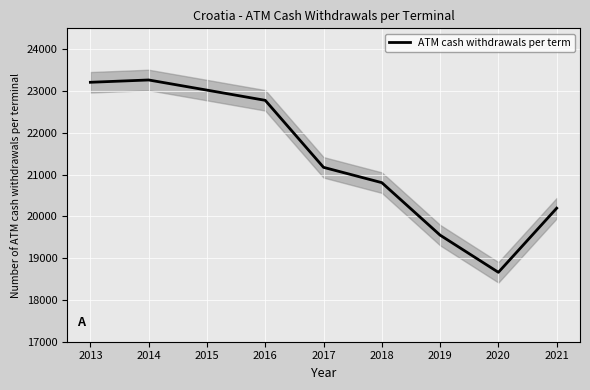

What is the value of the 6th point from the left?

20806.9